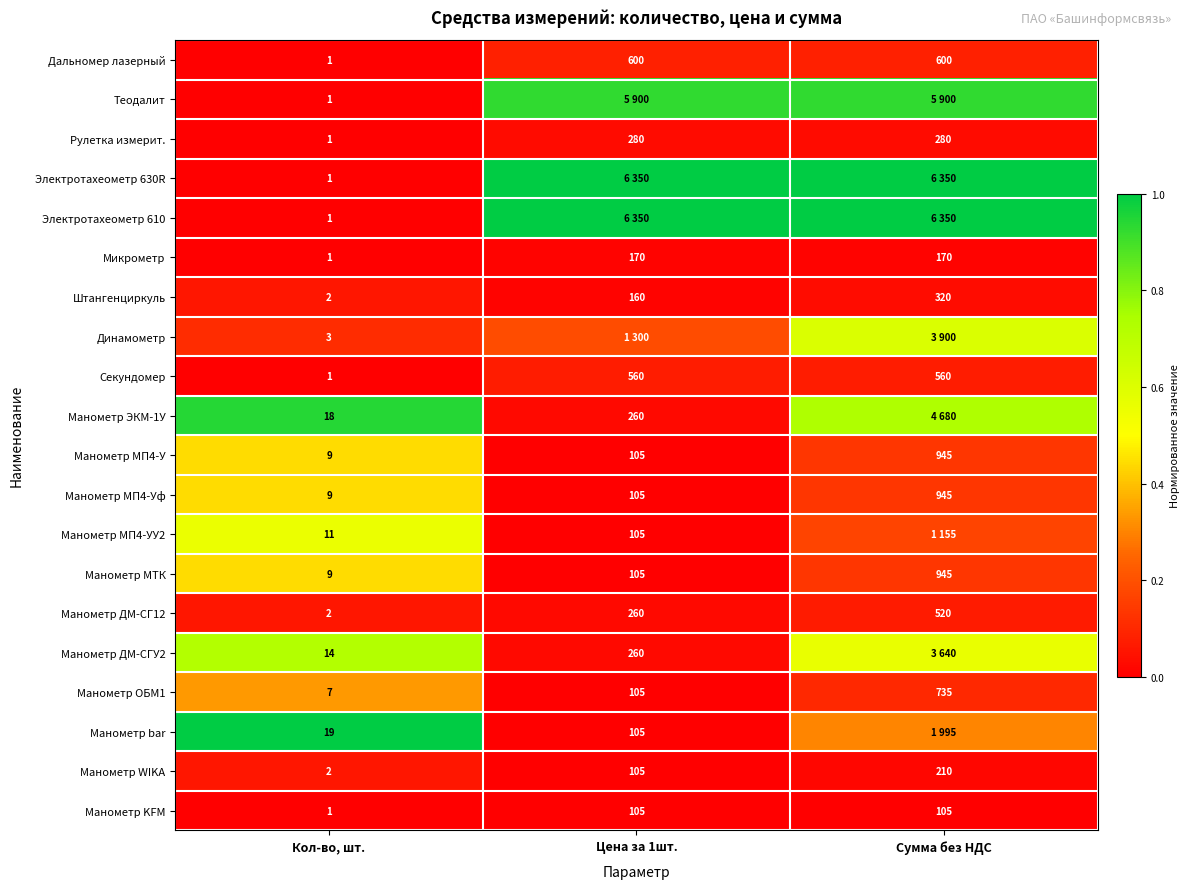

Which series has the largest range (max minus min)?

Электротахеометр 630R